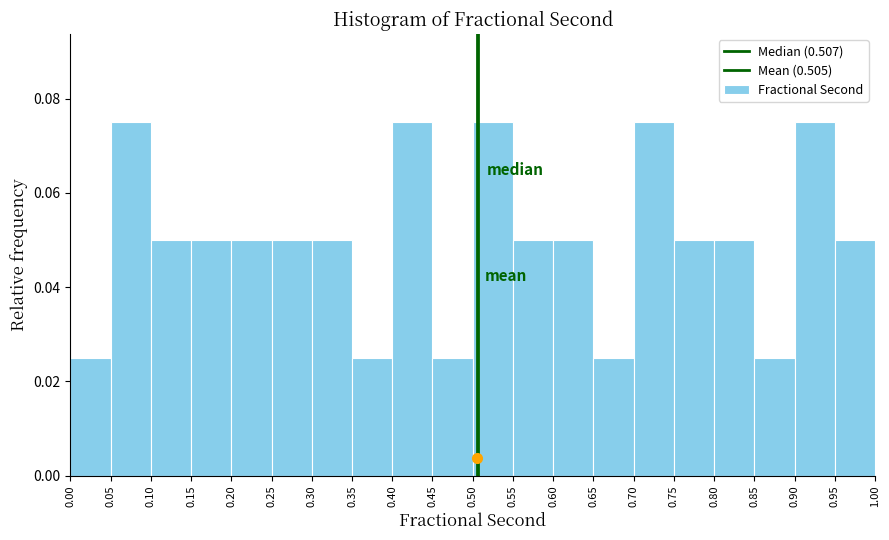

Reading left to right, list every bar in this chart as the range it spans on the x-axis followed by its height. The values are not printed on the chart, so give them approximately, as read against the axis.

0.00 to 0.05: 0.026
0.05 to 0.10: 0.076
0.10 to 0.15: 0.050
0.15 to 0.20: 0.050
0.20 to 0.25: 0.050
0.25 to 0.30: 0.050
0.30 to 0.35: 0.050
0.35 to 0.40: 0.026
0.40 to 0.45: 0.076
0.45 to 0.50: 0.026
0.50 to 0.55: 0.076
0.55 to 0.60: 0.050
0.60 to 0.65: 0.050
0.65 to 0.70: 0.026
0.70 to 0.75: 0.076
0.75 to 0.80: 0.050
0.80 to 0.85: 0.050
0.85 to 0.90: 0.026
0.90 to 0.95: 0.076
0.95 to 1.00: 0.050